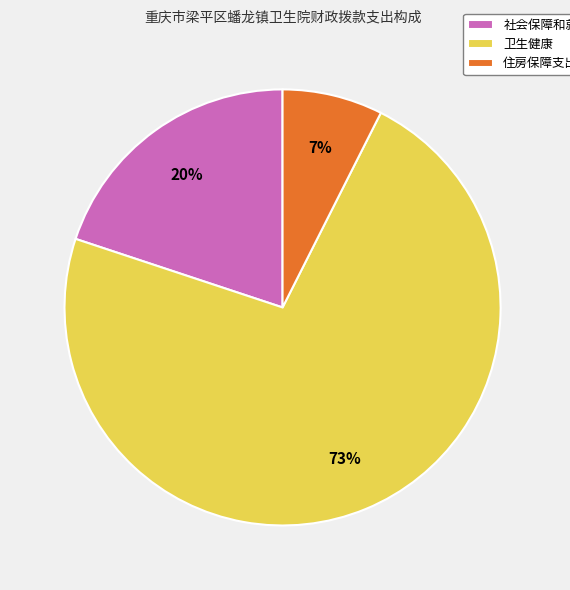

Which category has the smallest portion of the pie?

住房保障支出